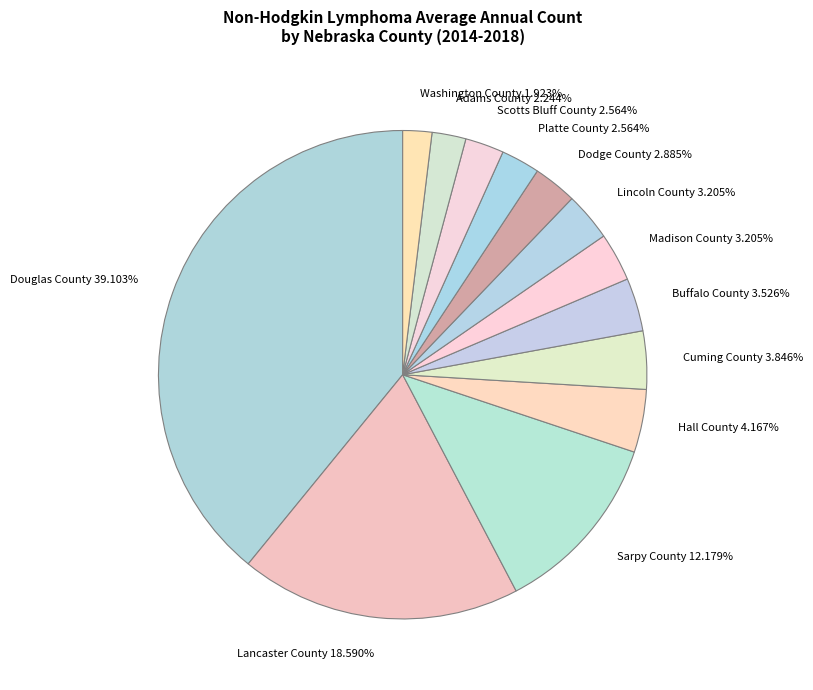

Which category has the biggest portion of the pie?

Douglas County